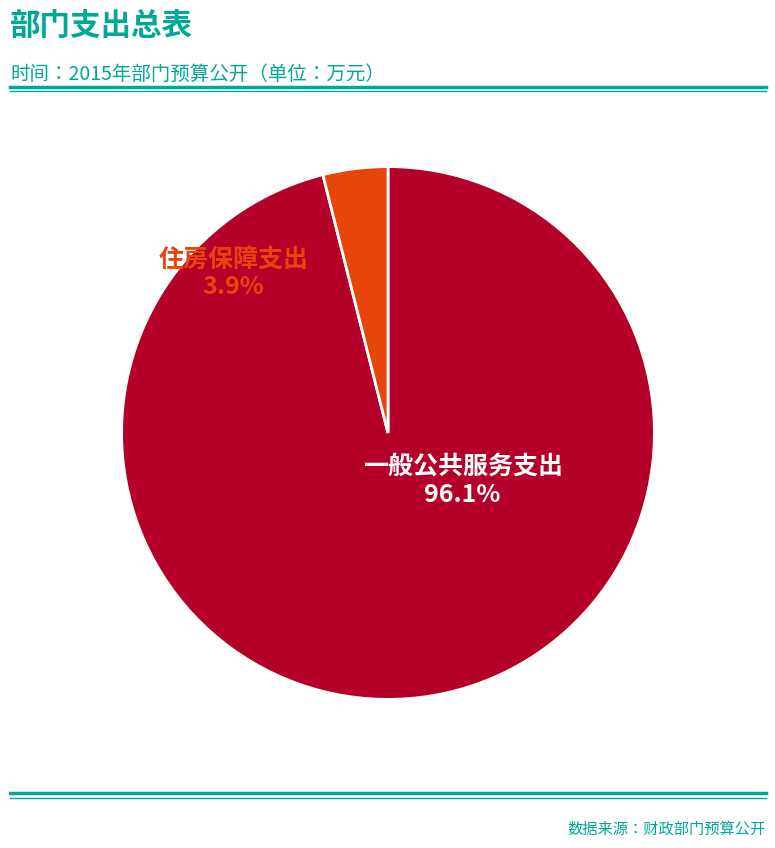

How many segments does this pie chart have?

2